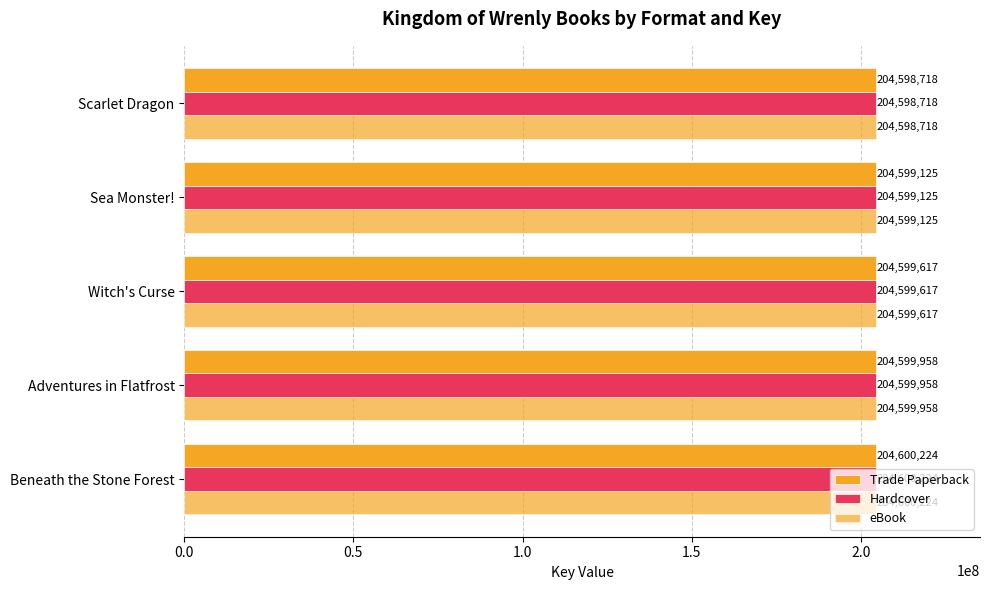

How many values in the Hardcover series are below 204599617?

2